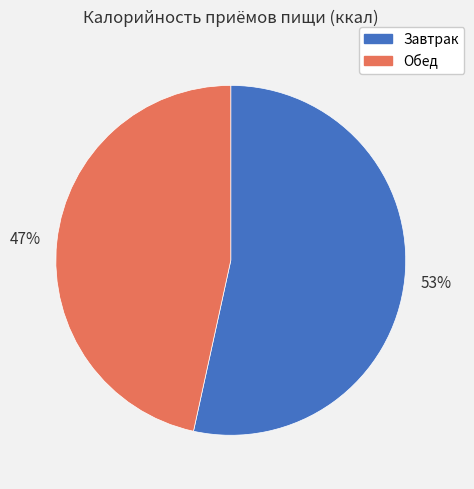

Do Обед and Завтрак together represent more than half of the pie?

Yes